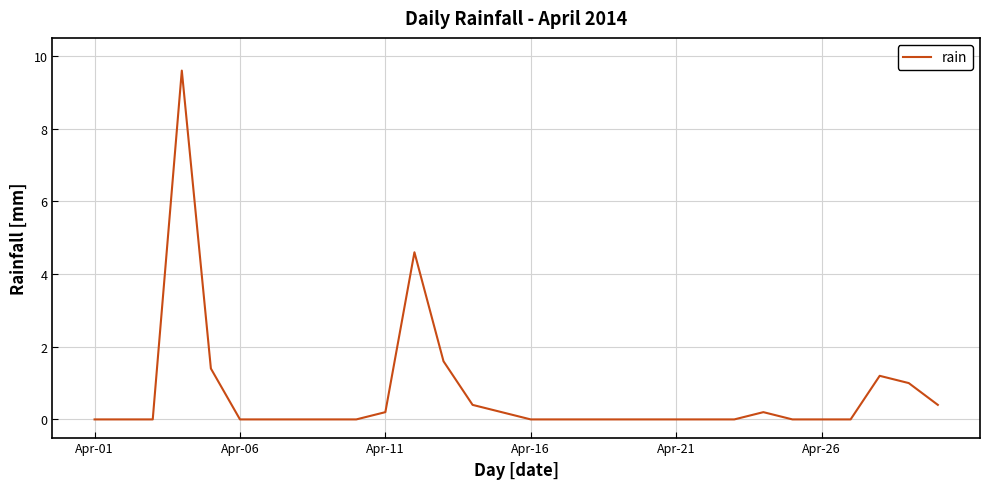

How many categories are shown in the chart?

30